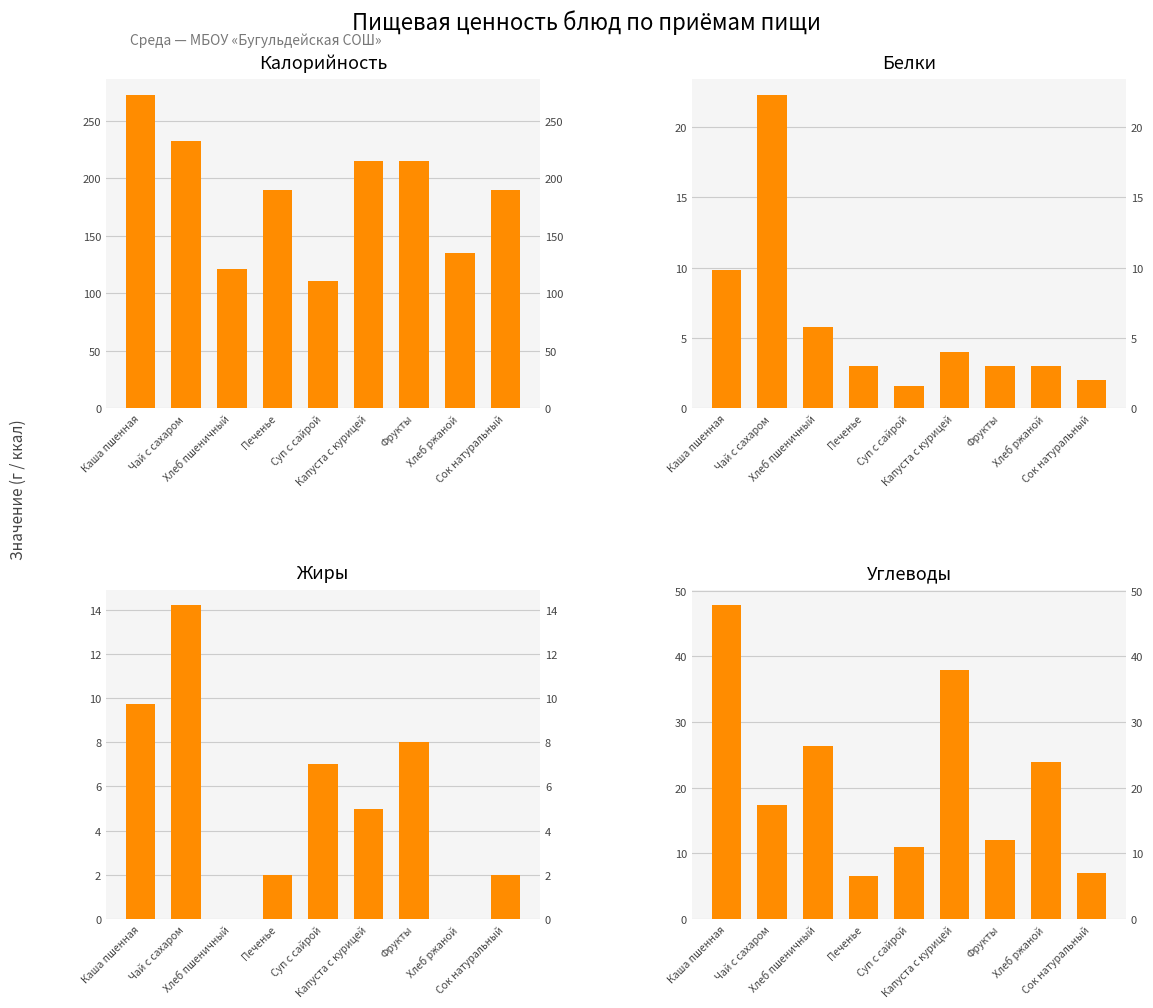

Reading right to left, what are all the values shown in this chart?

Калорийность: 190.0	135.0	215.0	215.0	111.0	190.0	121.0	232.5	272.7
Белки: 2.0	3.0	3.0	4.0	1.6	3.0	5.8	22.3	9.8
Жиры: 2.0	0.0	8.0	5.0	7.0	2.0	0.0	14.2	9.7
Углеводы: 7.0	24.0	12.0	38.0	11.0	6.5	26.3	17.3	47.8